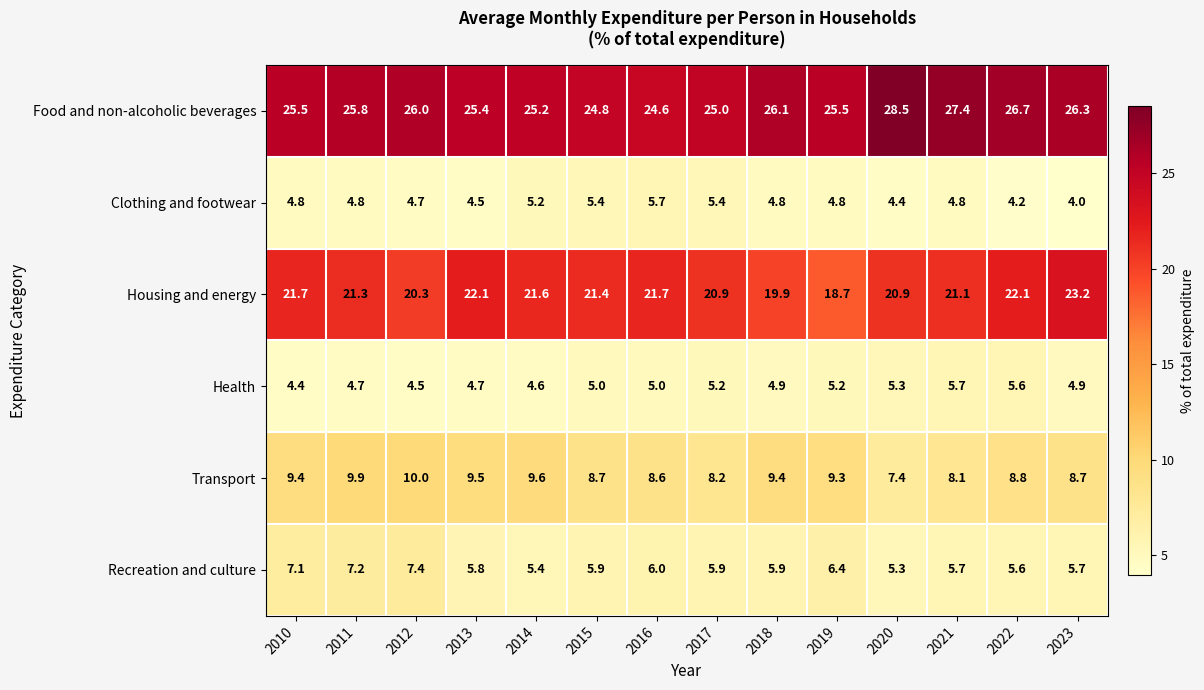

At 2015, list the series in order from largest to smallest.

Food and non-alcoholic beverages, Housing and energy, Transport, Recreation and culture, Clothing and footwear, Health